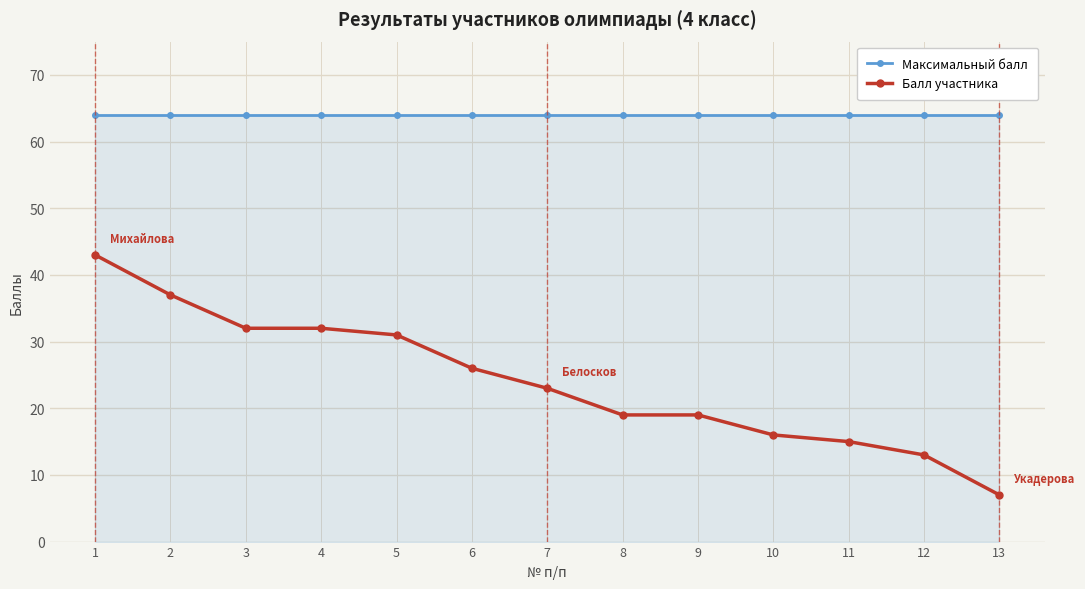

Which series has the widest spread of values?

Балл участника